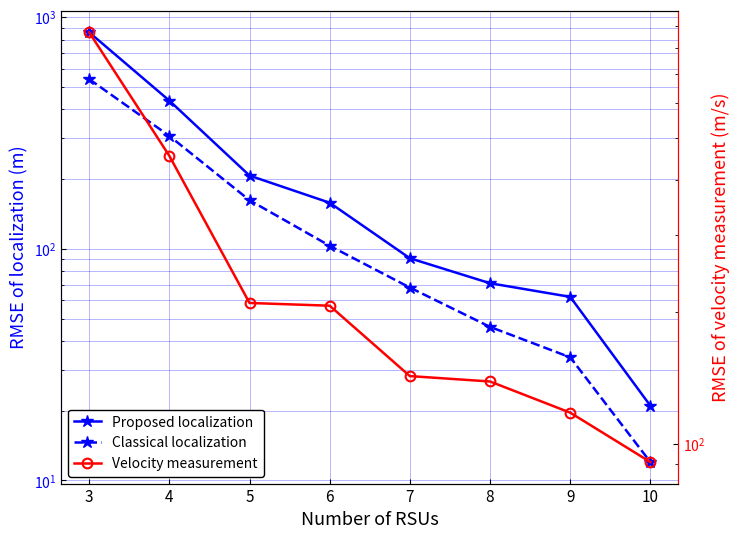

What is the value of the Velocity measurement point at the 7th from the left?

118